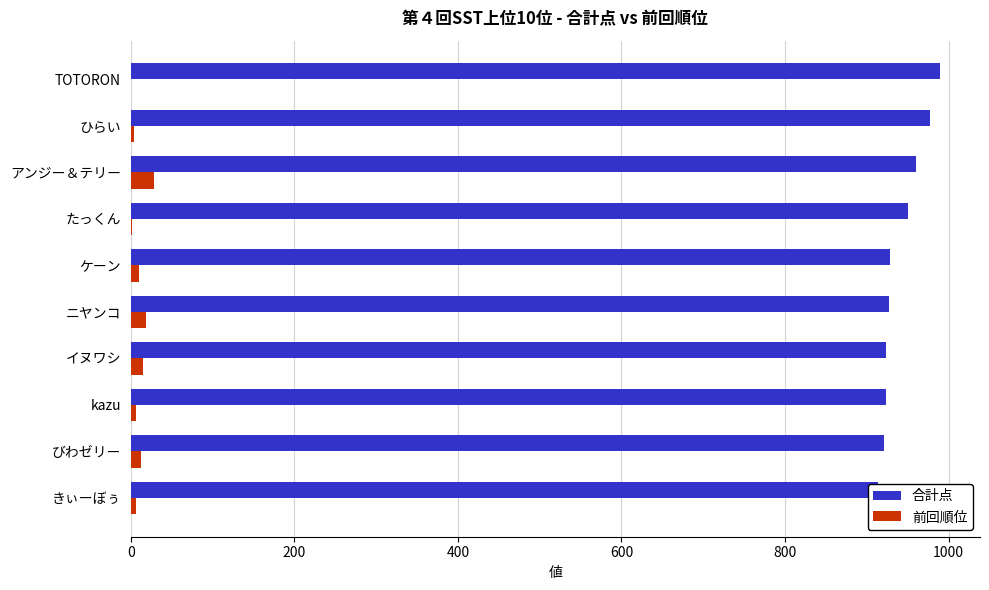

Rank the series by their maximum value, from highest to lowest.

合計点, 前回順位